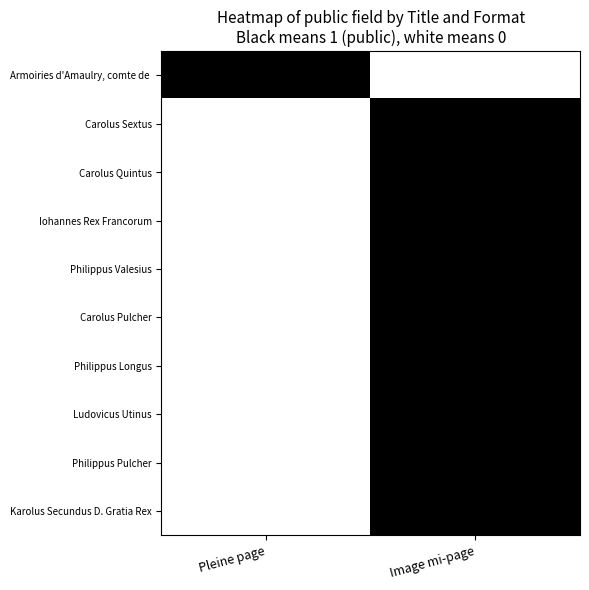

Which series has the largest total across all categories?

Armoiries d'Amaulry, comte de